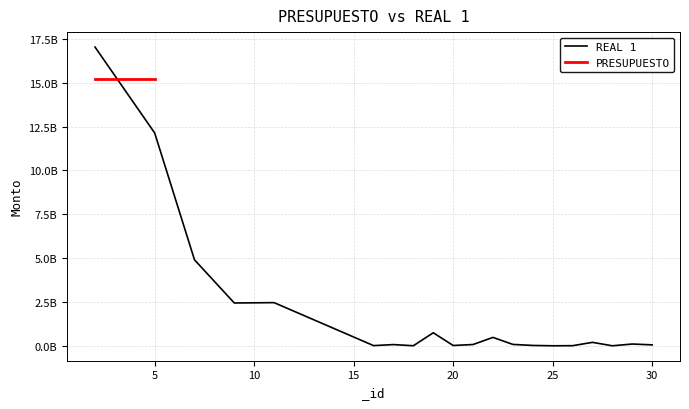

What is the greatest value displayed?

17030470904.2